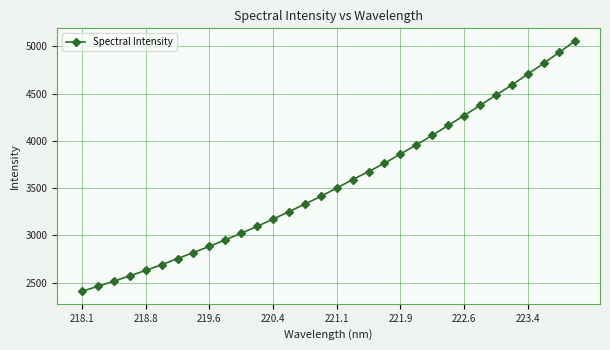

What is the value of the 22nd point from the left?

3957.6